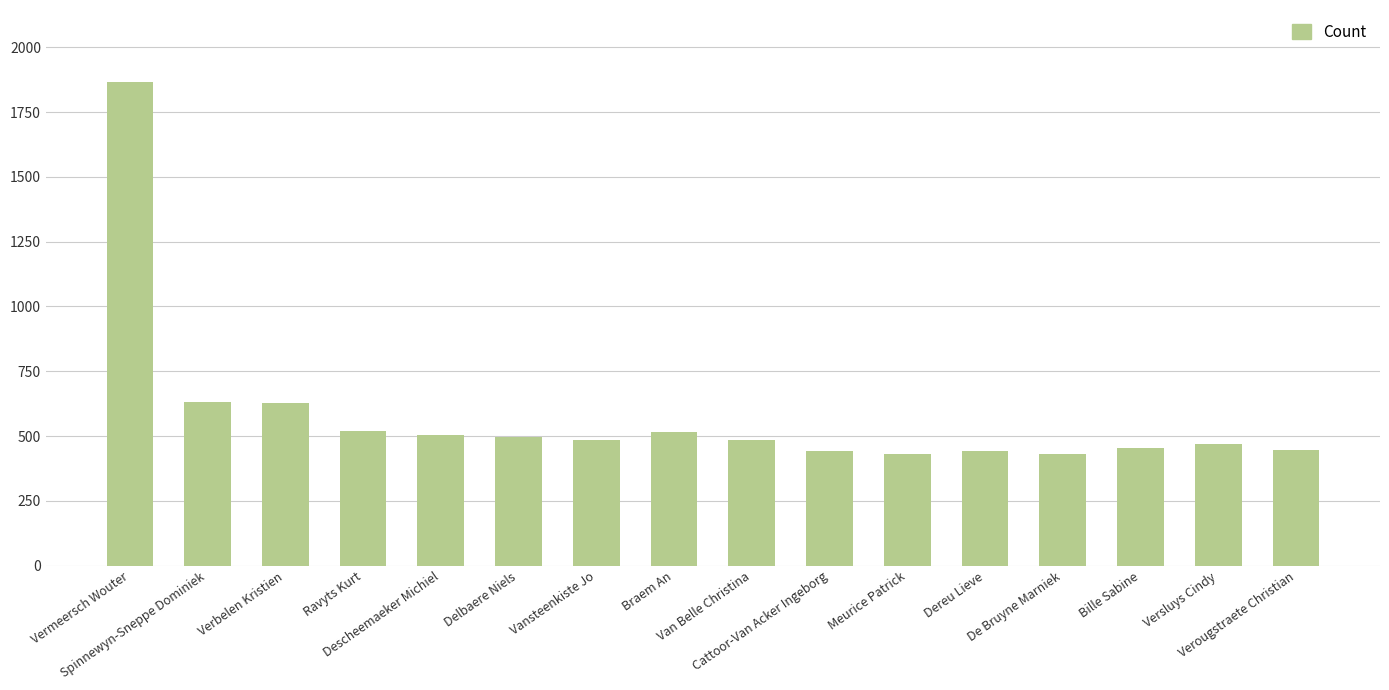

Are the bars grouped side by side (vs. stacked)?

No